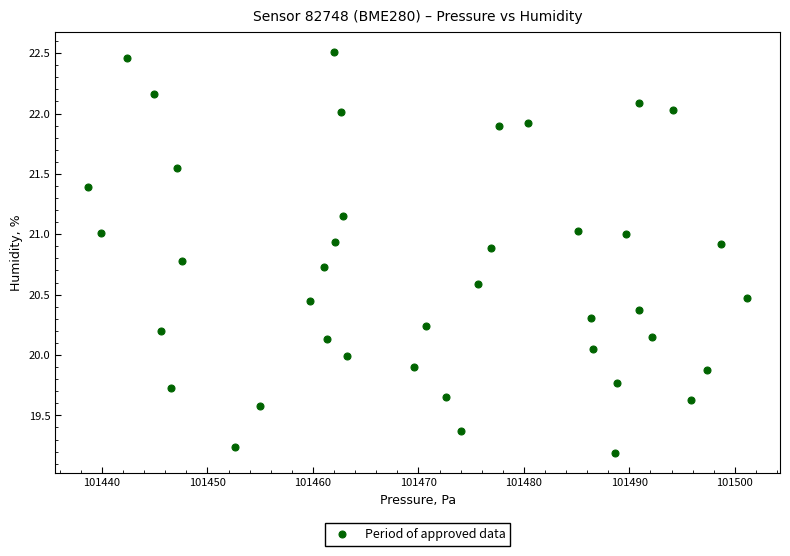

What is the range of X values (max minus min)?

62.5